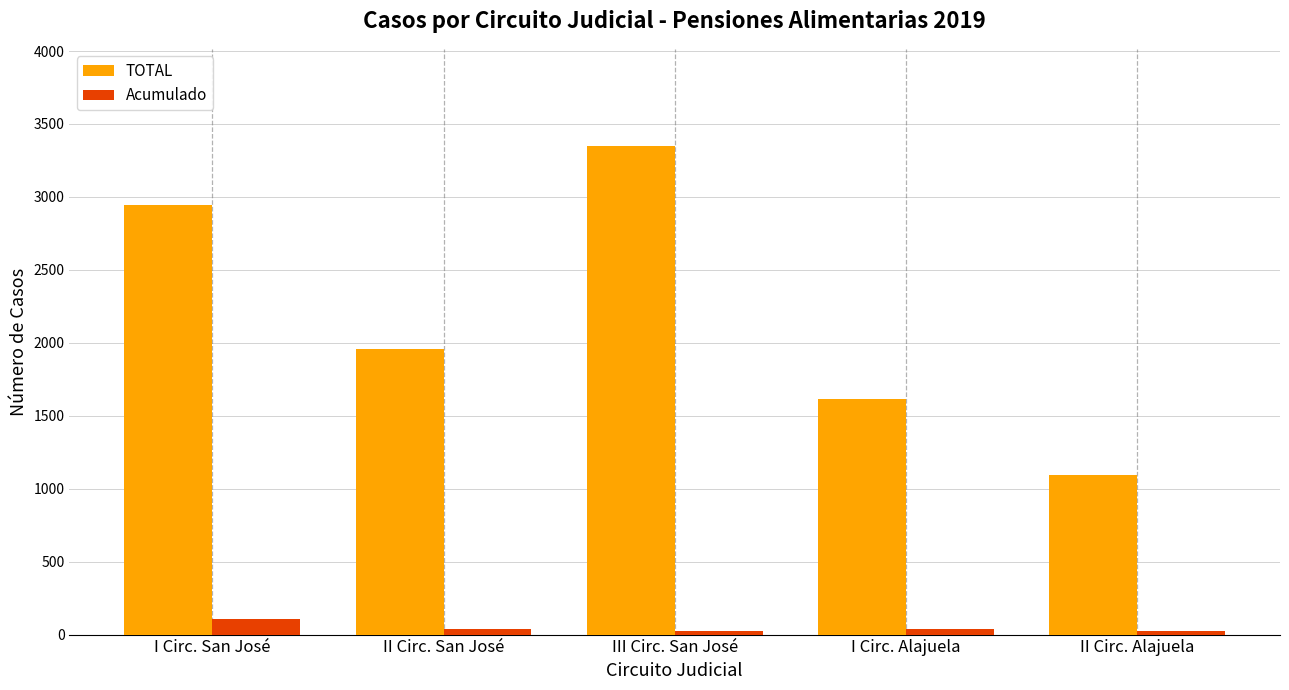

Where is TOTAL nearest to the value 2219?

II Circ. San José